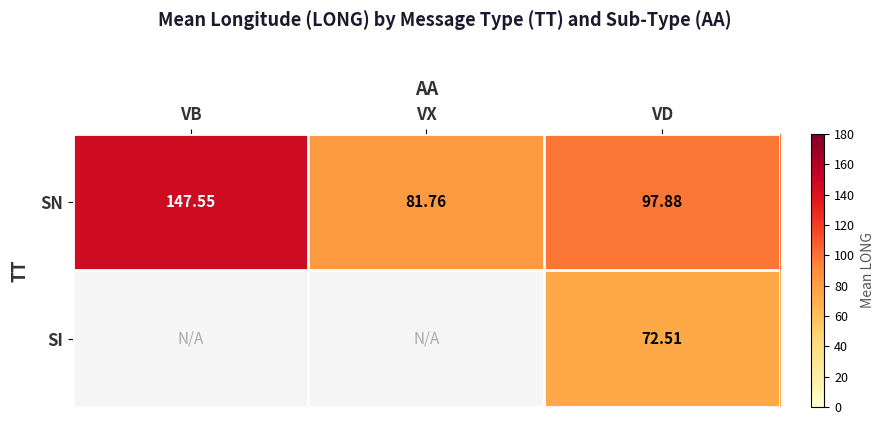

At how many categories does at least one series exceed 140?

1